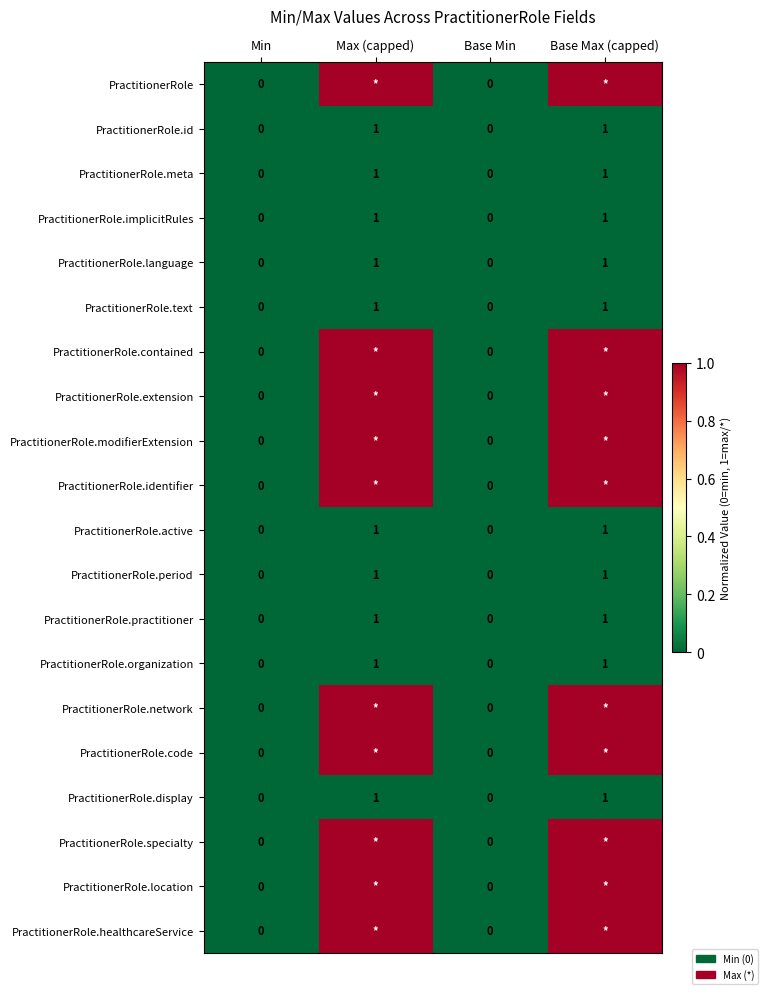

True or false: PractitionerRole.implicitRules has a value of -1 at Min.

False